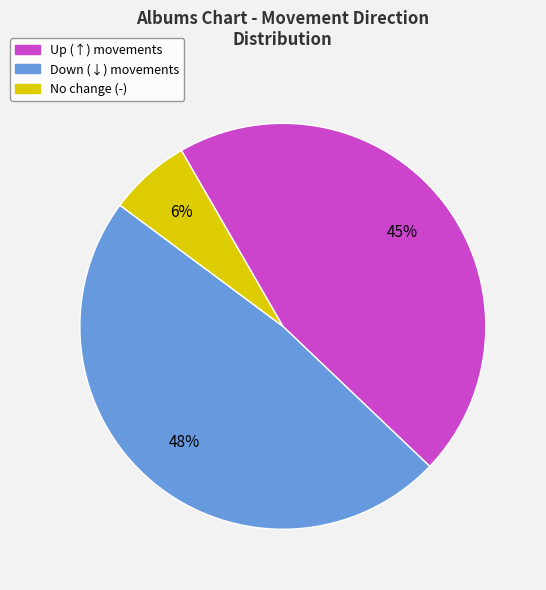

How many segments does this pie chart have?

3